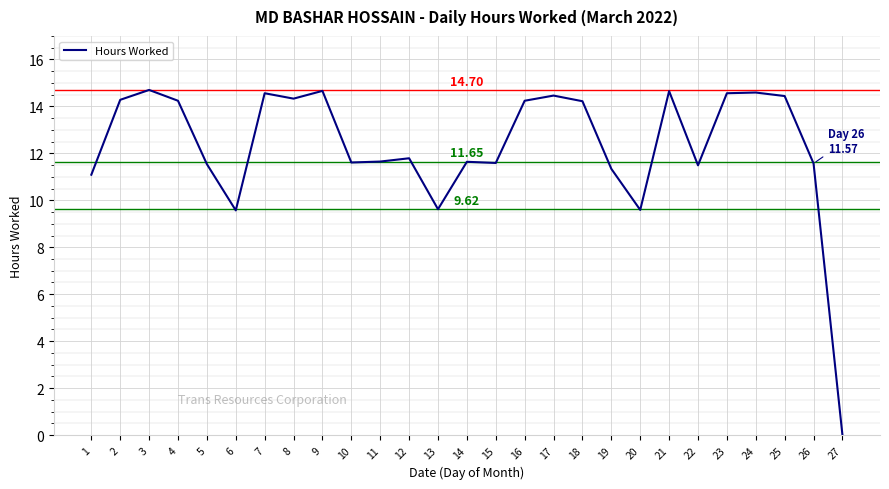

How many series are shown in this chart?

1